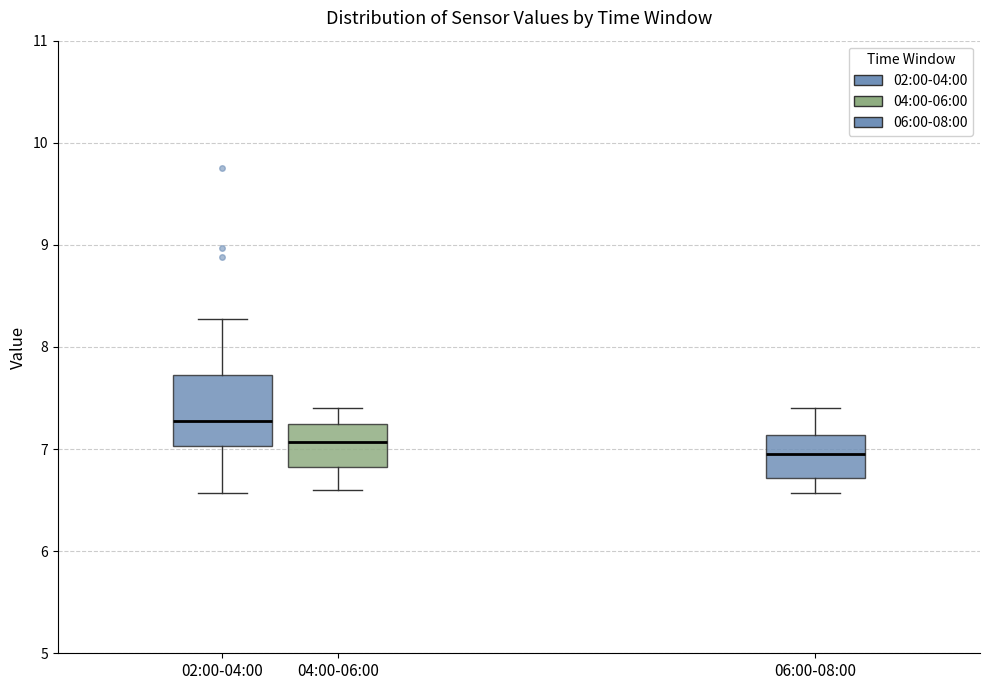

Which box is the tallest, from its lower edge to its upper edge?

02:00-04:00